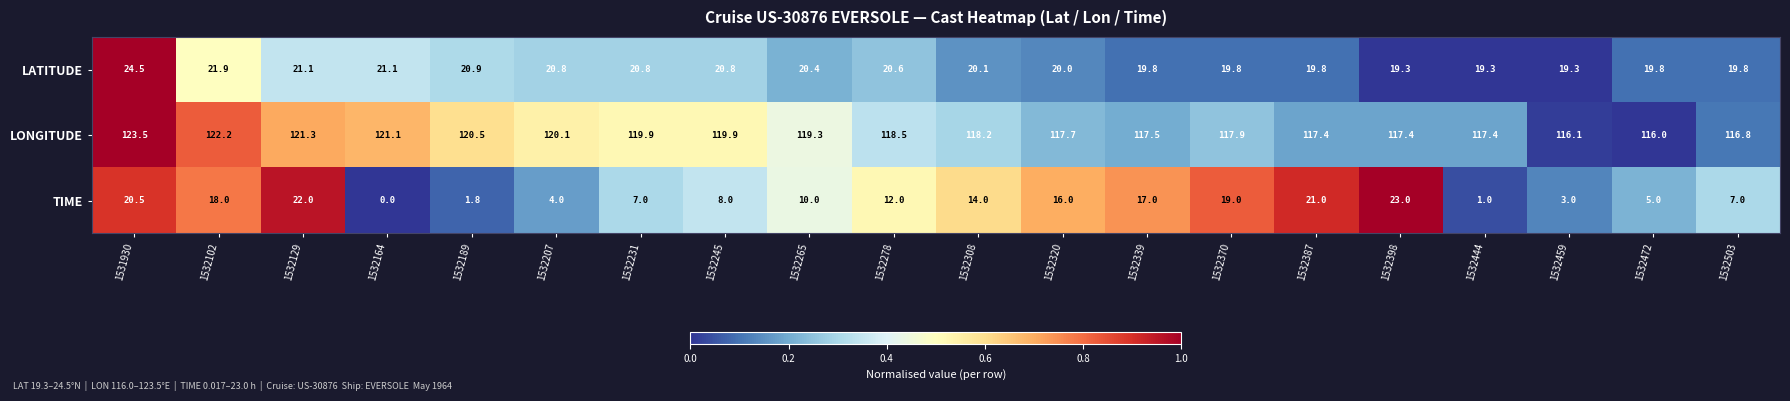

The value of LATITUDE at 1531930 is 35.2. True or false?

False